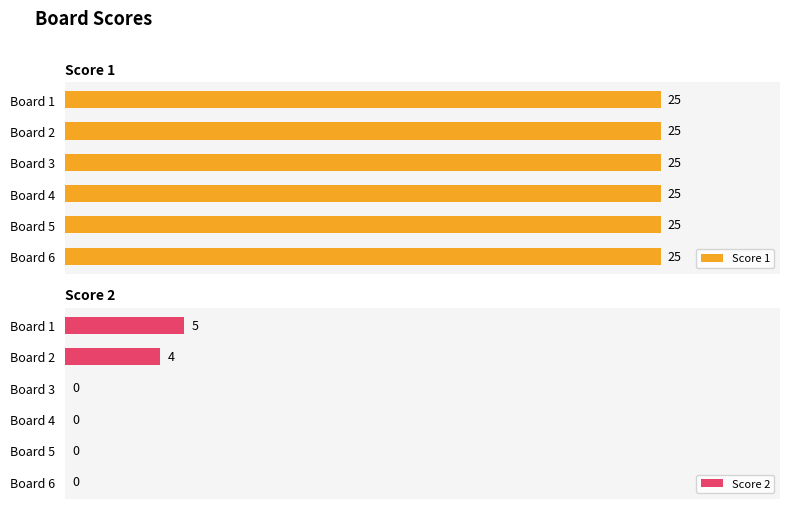

Rank the series at 10 from lowest to highest value.

Score 2, Score 1